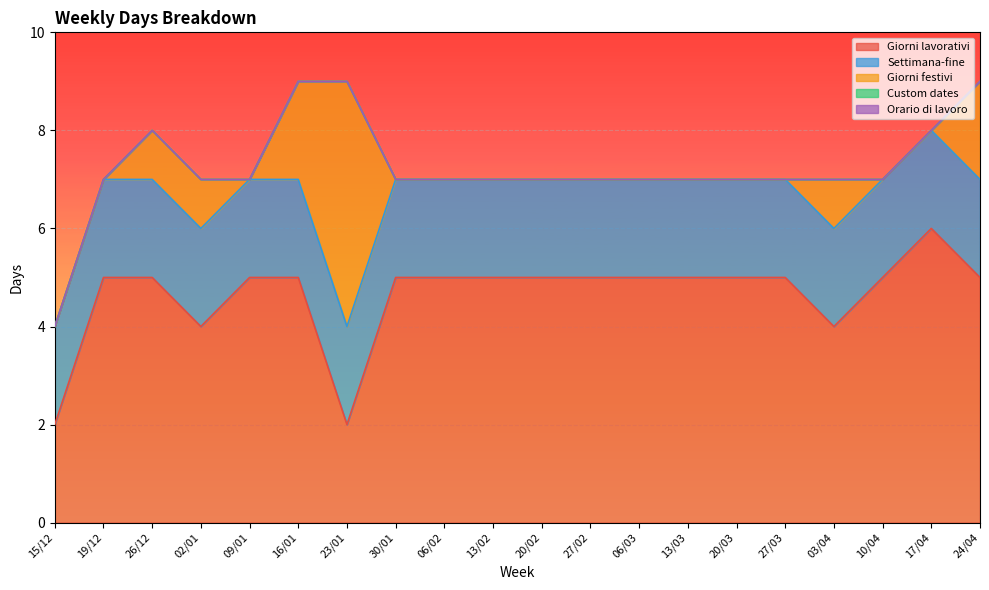

How many data points does each series have?

20